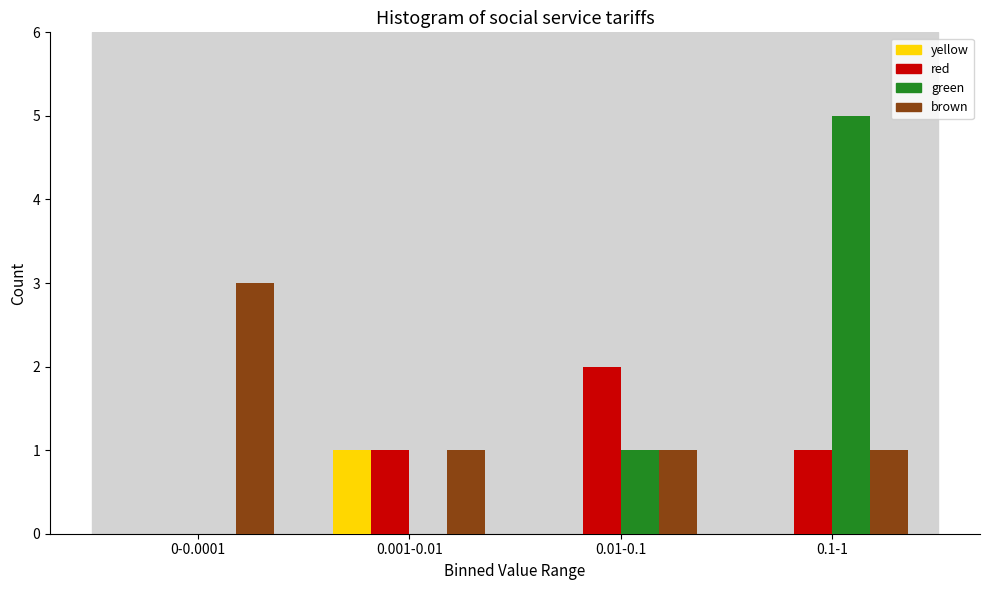

Reading left to right, extract all data points from this chart.

yellow: 0-0.0001=0	0.001-0.01=1	0.01-0.1=0	0.1-1=0
red: 0-0.0001=0	0.001-0.01=1	0.01-0.1=2	0.1-1=1
green: 0-0.0001=0	0.001-0.01=0	0.01-0.1=1	0.1-1=5
brown: 0-0.0001=3	0.001-0.01=1	0.01-0.1=1	0.1-1=1